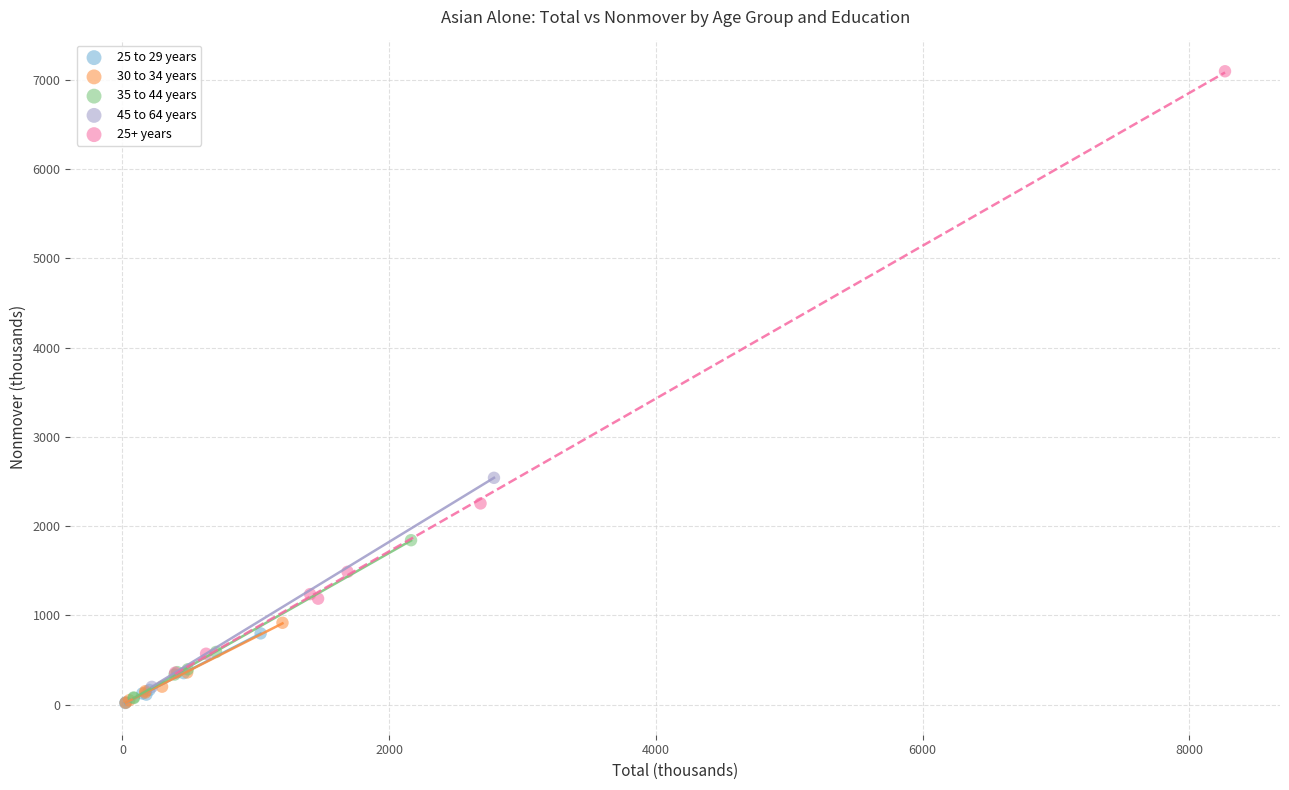

What are all the series names shown in the legend?

25 to 29 years, 30 to 34 years, 35 to 44 years, 45 to 64 years, 25+ years